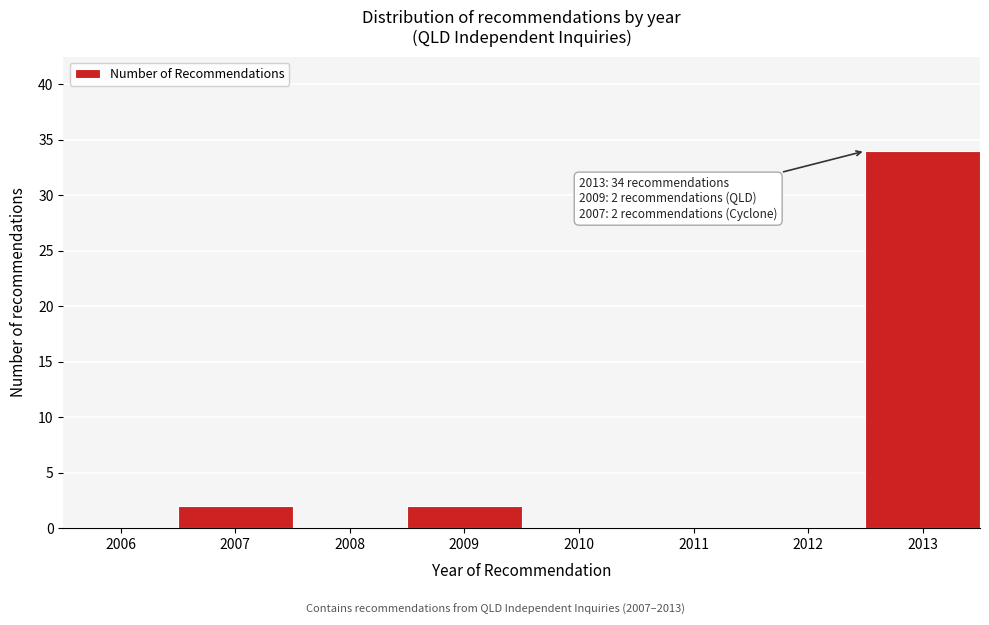

Reading left to right, transcribe all the data shown in this chart.

2006=0	2007=2	2008=0	2009=2	2010=0	2011=0	2012=0	2013=34